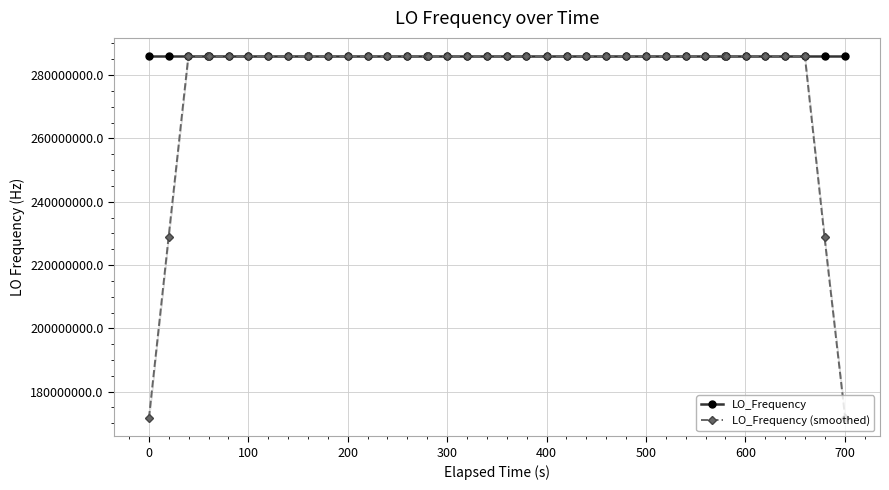

Which series has the largest range (max minus min)?

LO_Frequency (smoothed)